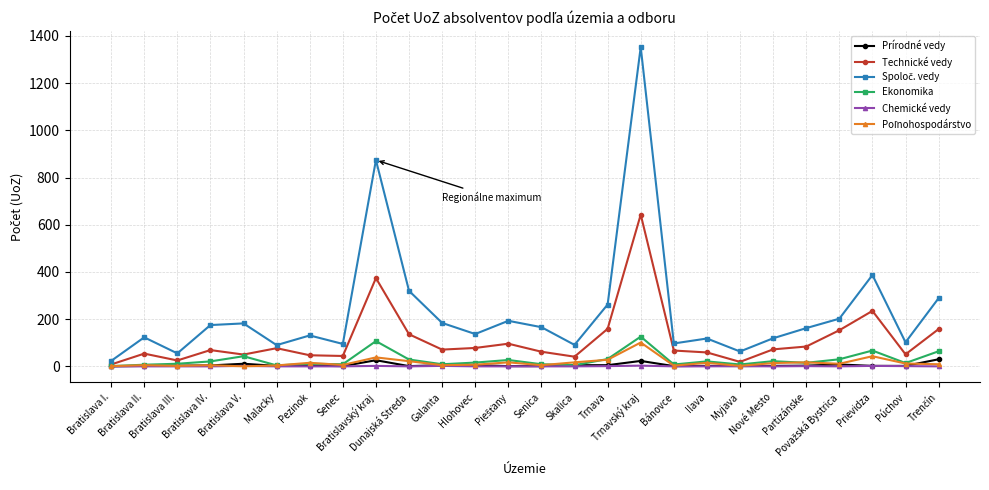

What is the greatest value displayed?

1353